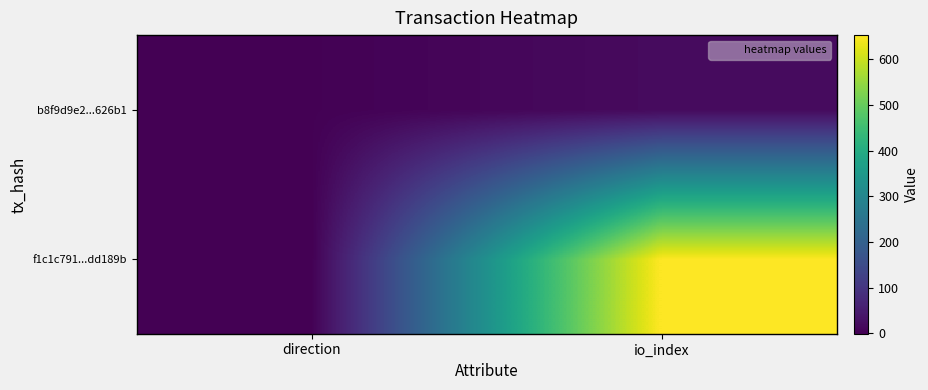

Which category has the highest value across all series?

io_index